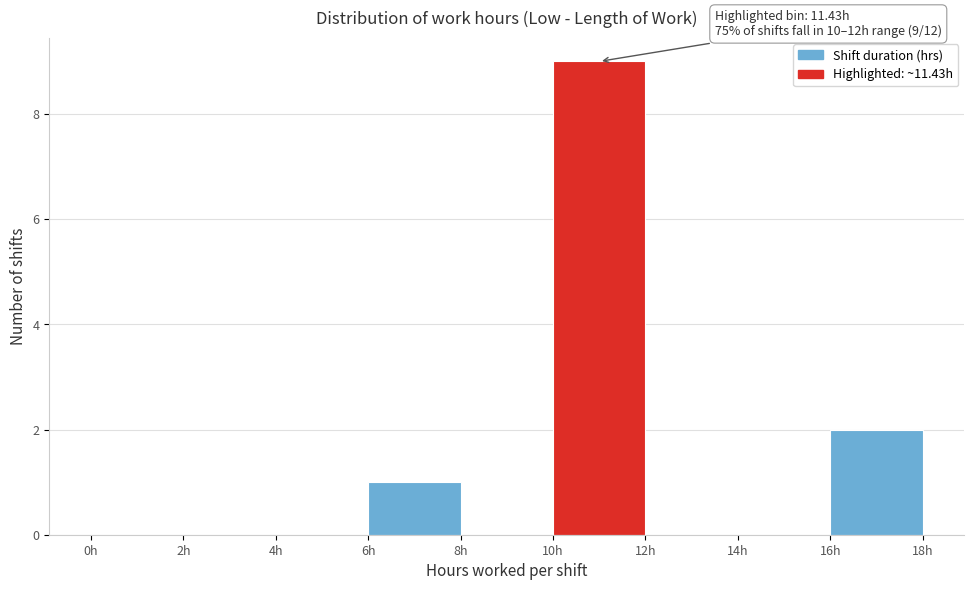

Which range on the x-axis has the tallest bar?

10 to 12